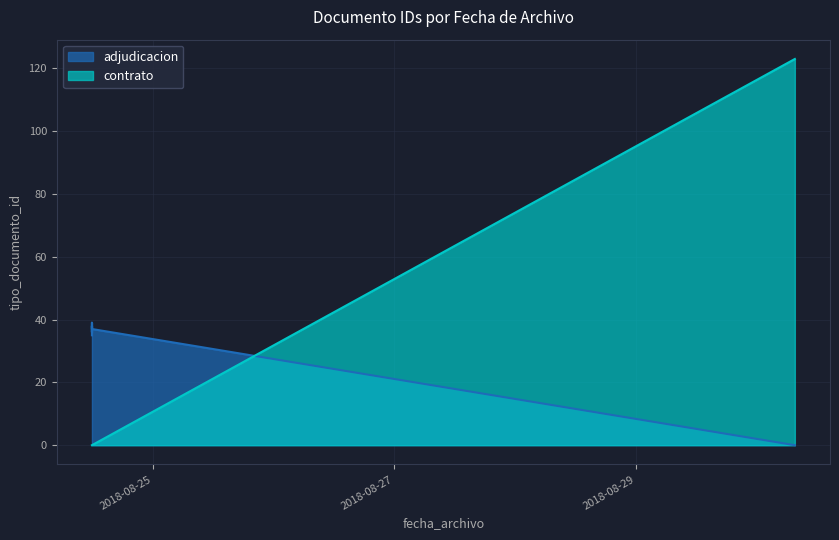

Which label corresponds to the smallest value in the chart?

2018-08-24 11:54:57